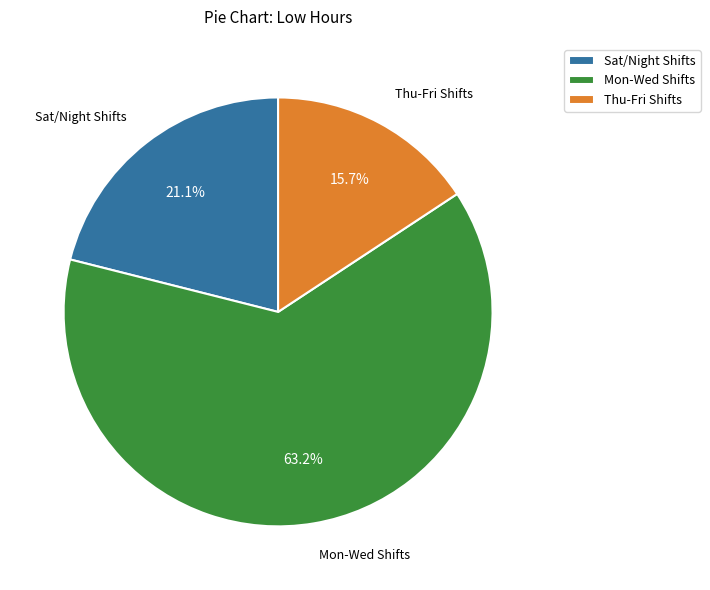

Is Sat/Night Shifts the majority of the pie?

No